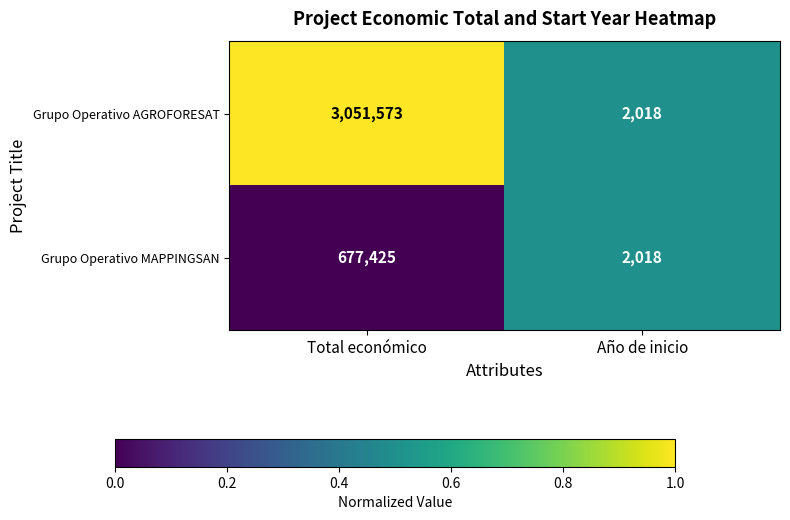

The value of Grupo Operativo MAPPINGSAN at Total económico is 446022. True or false?

False